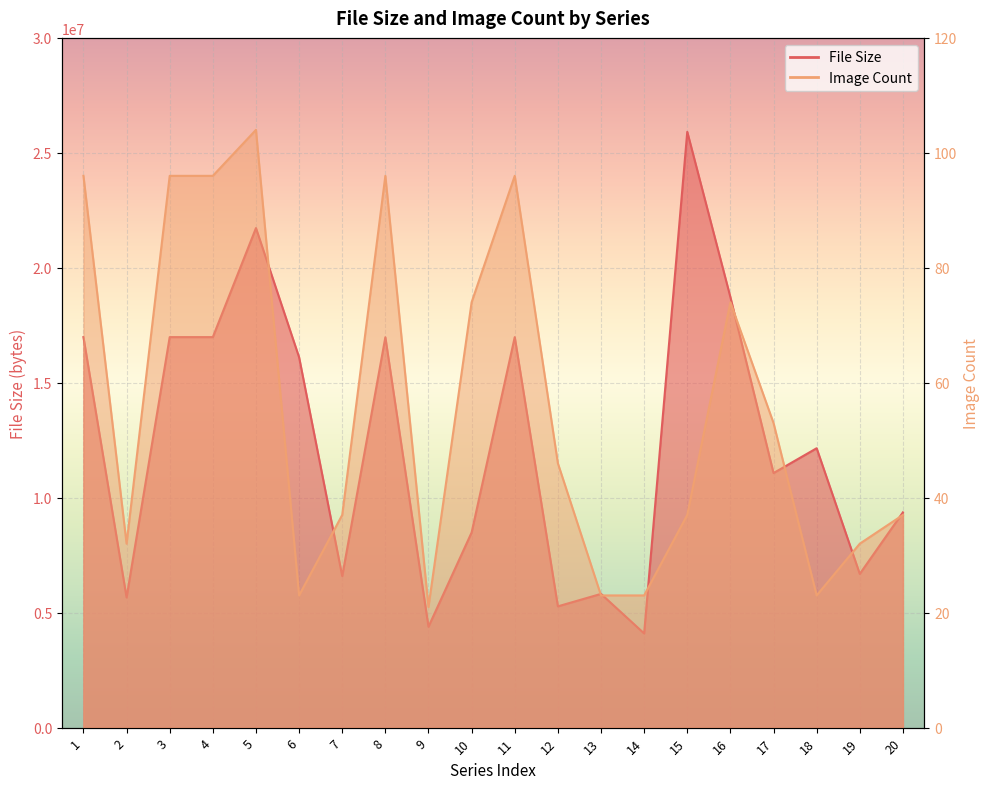

Where is the first local maximum for Image Count?

5